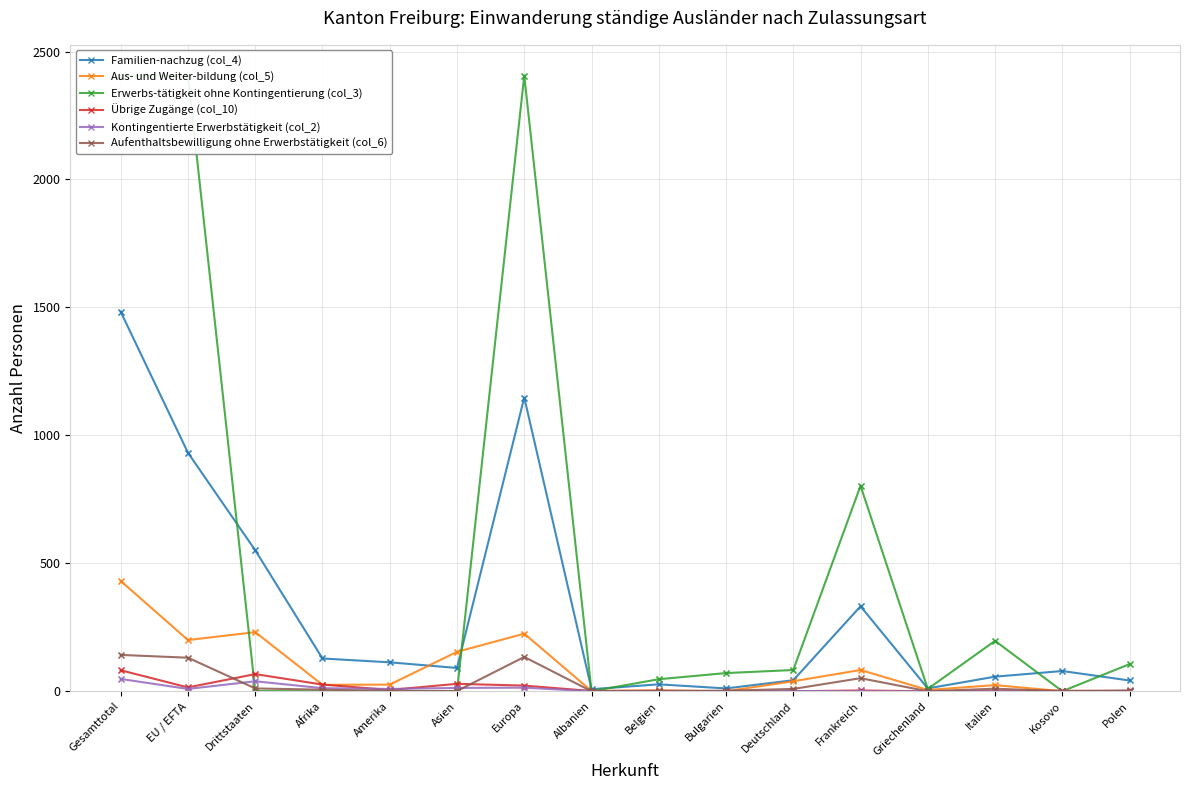

Which series has the largest total across all categories?

Erwerbs-tätigkeit ohne Kontingentierung (col_3)